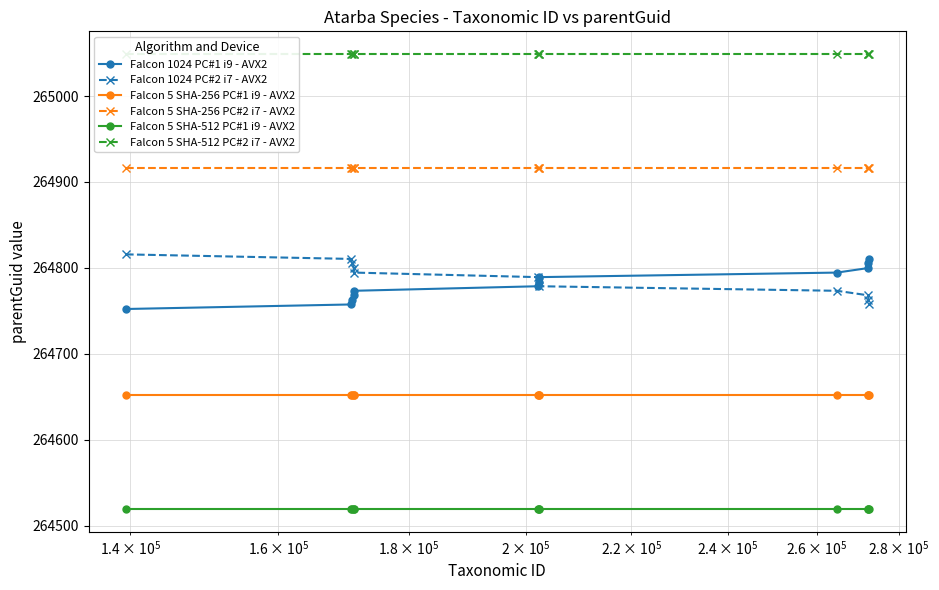

What is the highest value of the Falcon 5 SHA-512 PC#1 i9 - AVX2 series?

264519.2